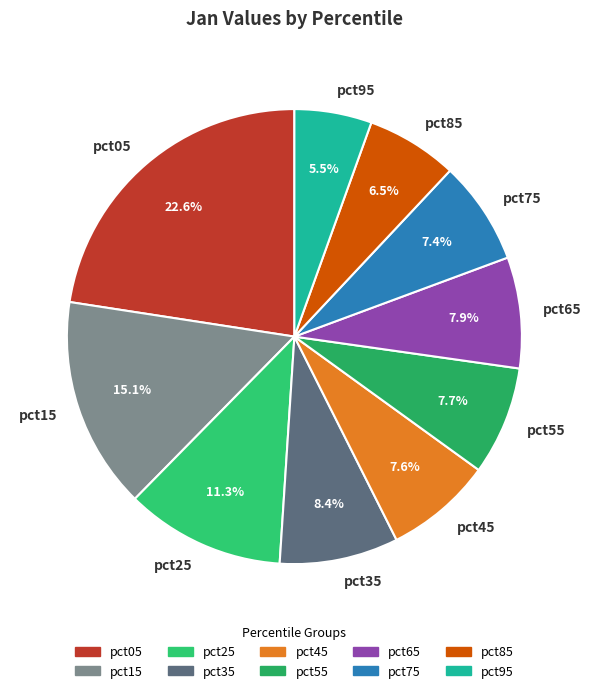

How many slices are in this pie chart?

10